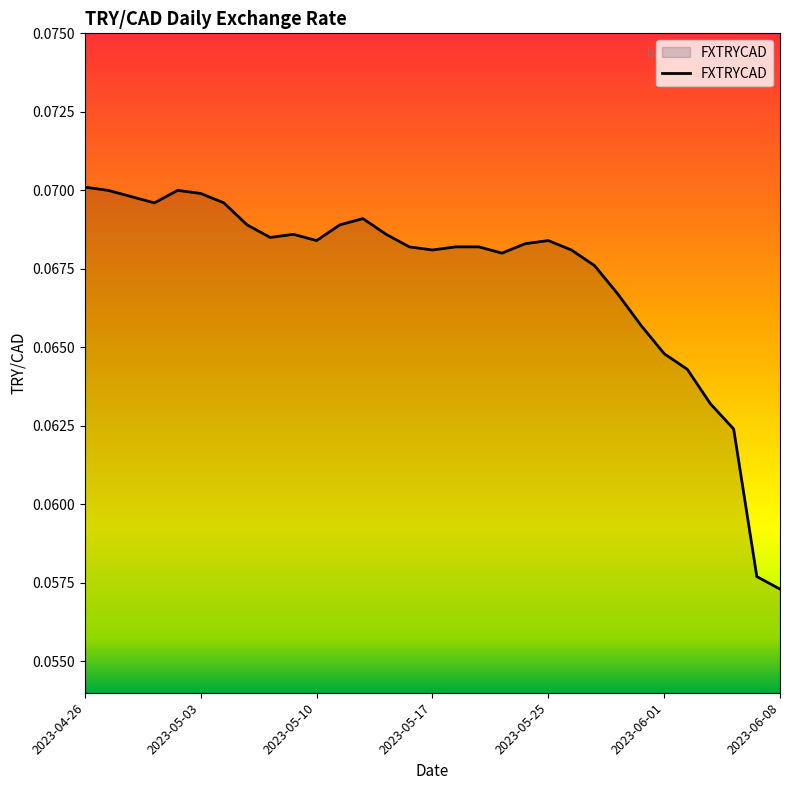

Reading left to right, extract all data points from this chart.

0.1	0.1	0.1	0.1	0.1	0.1	0.1	0.1	0.1	0.1	0.1	0.1	0.1	0.1	0.1	0.1	0.1	0.1	0.1	0.1	0.1	0.1	0.1	0.1	0.1	0.1	0.1	0.1	0.1	0.1	0.1